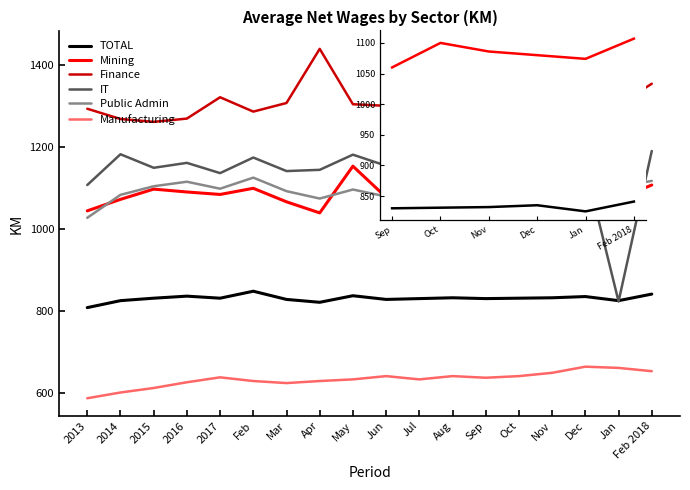

Count the number of categories in the chart.

18